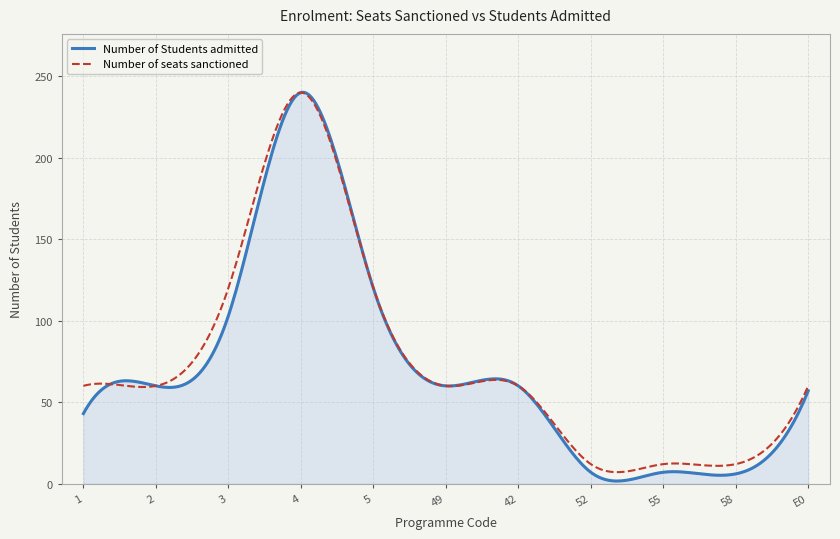

Which series has the widest spread of values?

Number of Students admitted